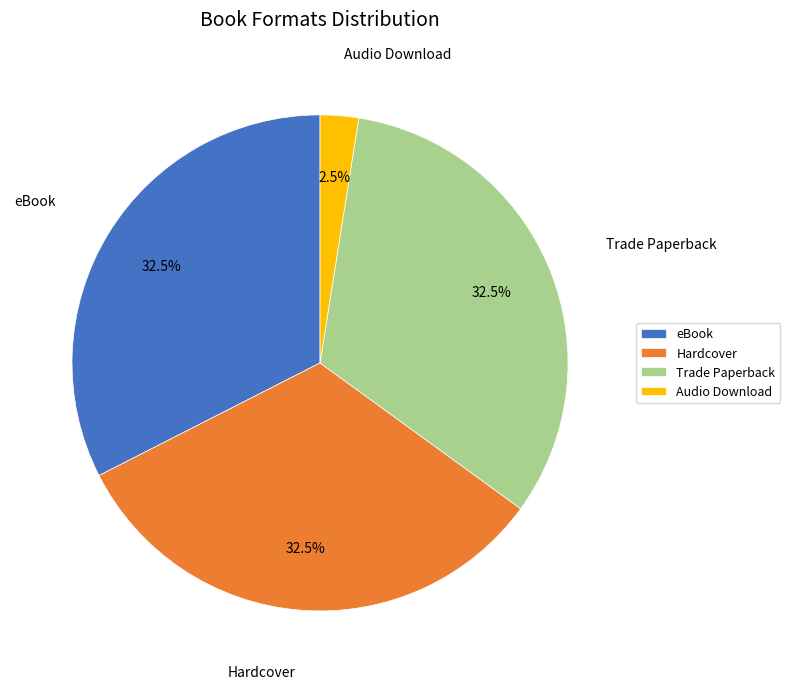

What is the smallest slice in the pie chart?

Audio Download